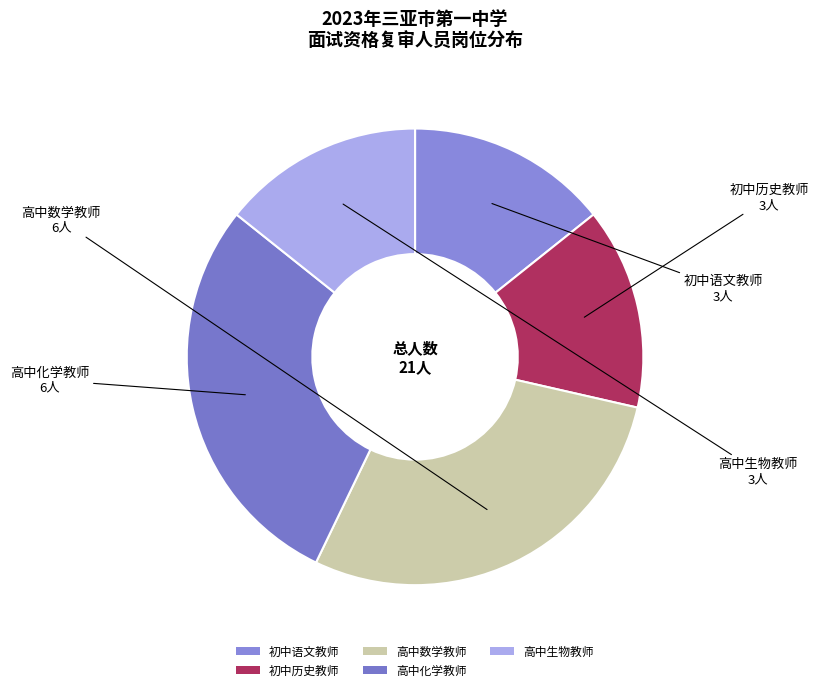

The 初中历史教师 slice represents 5% of the pie. True or false?

False